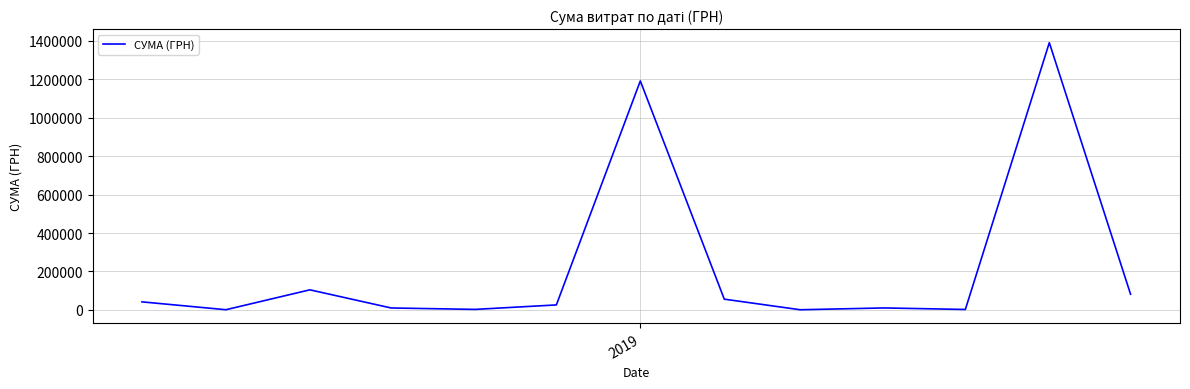

What is the difference between the maximum and minimum values?

1387954.3